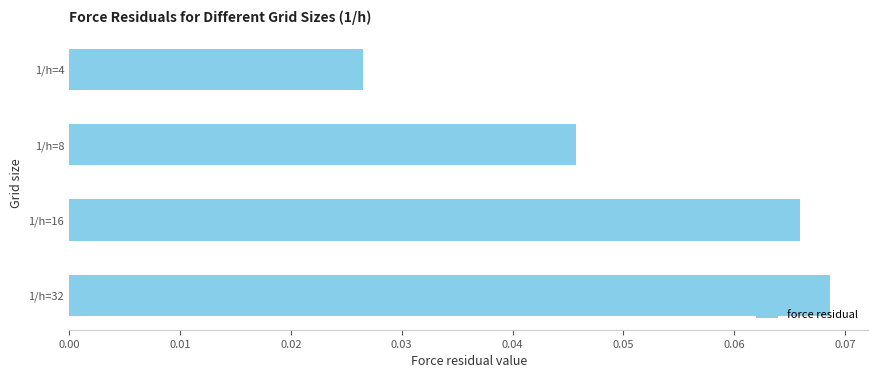

How many values are between 0 and 1?

4